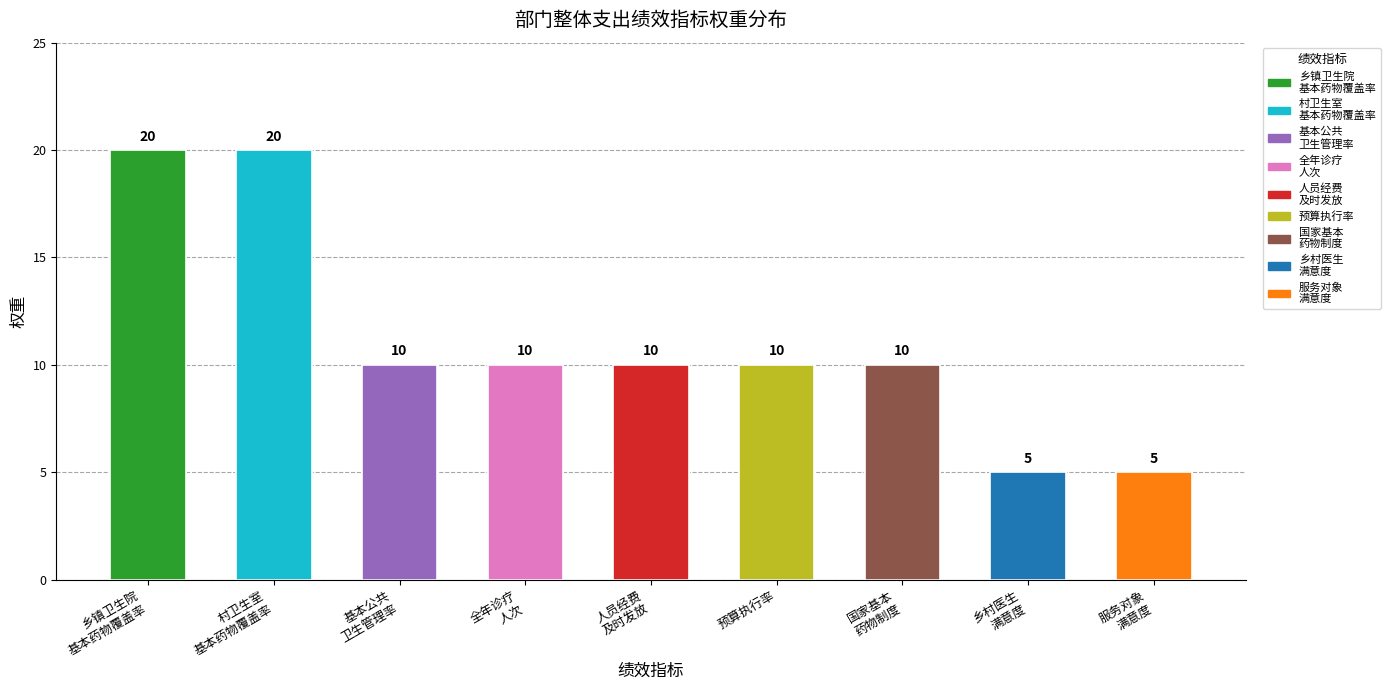

List the labels in order of value, smallest first.

乡村医生 满意度, 服务对象 满意度, 基本公共 卫生管理率, 全年诊疗 人次, 人员经费 及时发放, 预算执行率, 国家基本 药物制度, 乡镇卫生院 基本药物覆盖率, 村卫生室 基本药物覆盖率